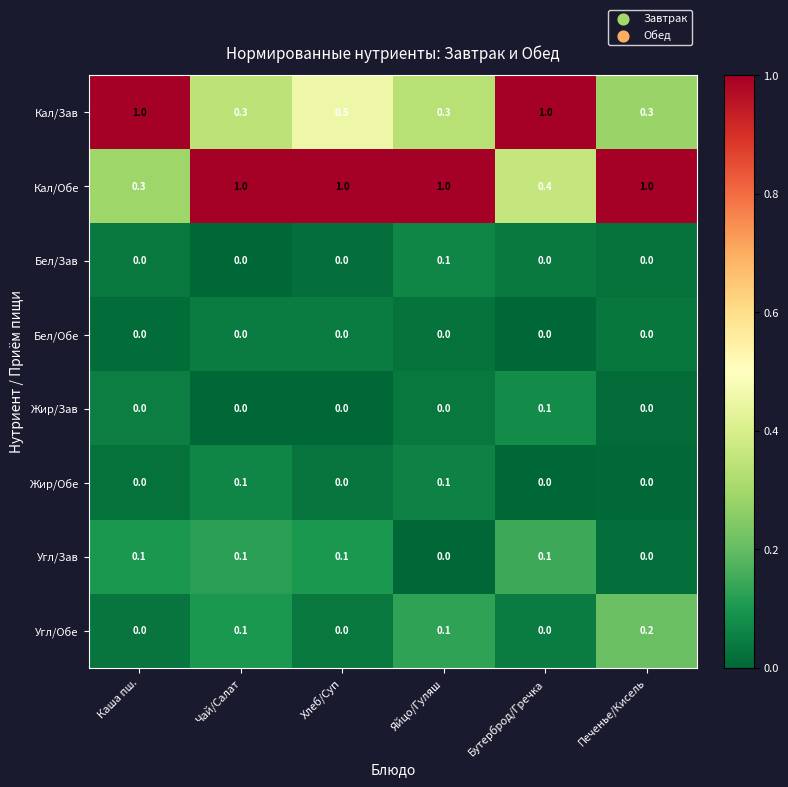

Count the number of categories in the chart.

6